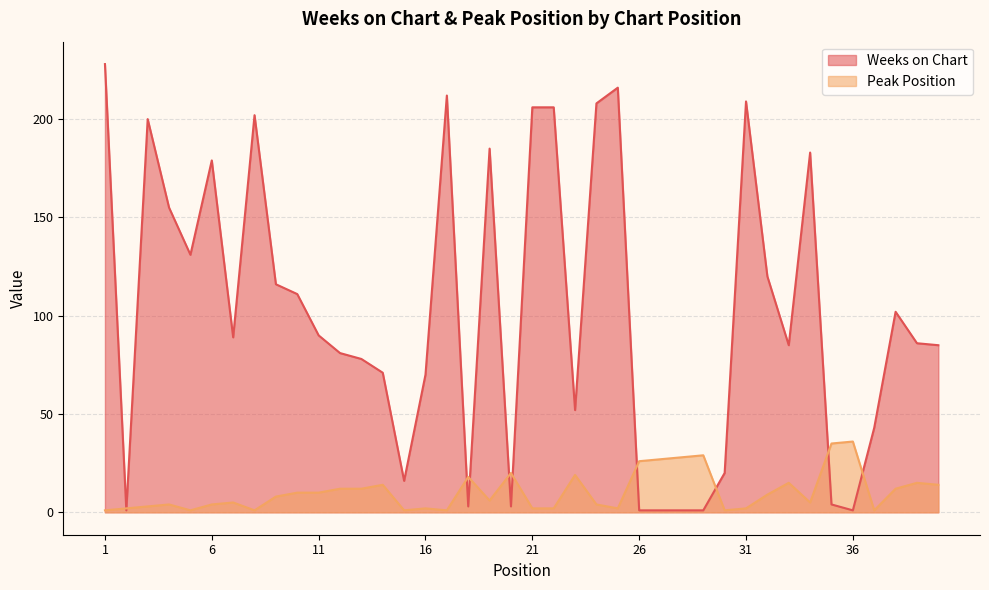

What is the value of the Weeks on Chart point at the 4th from the left?

155